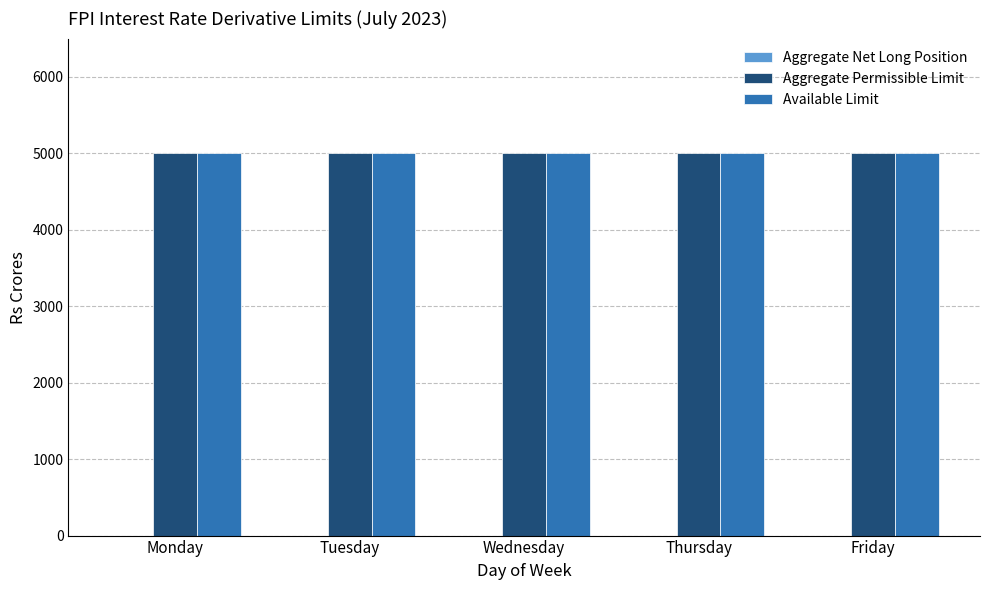

How many data points does each series have?

5